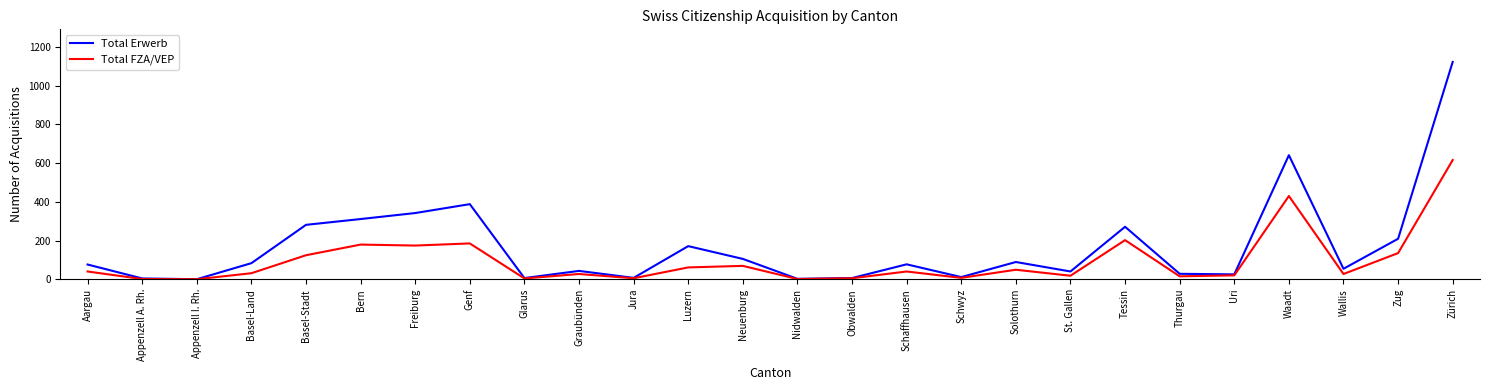

What position from the right is Appenzell I. Rh.?

24